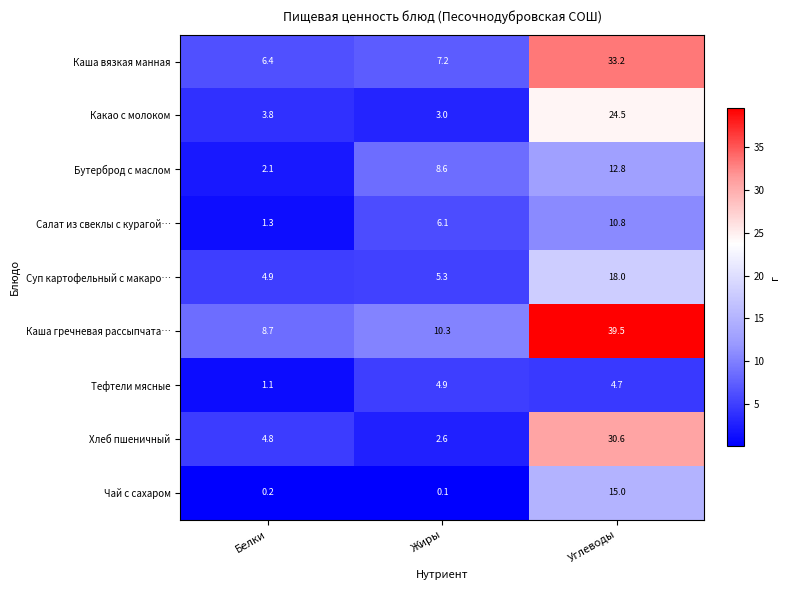

List the labels in order of Салат из свеклы с курагой… value, largest first.

Углеводы, Жиры, Белки